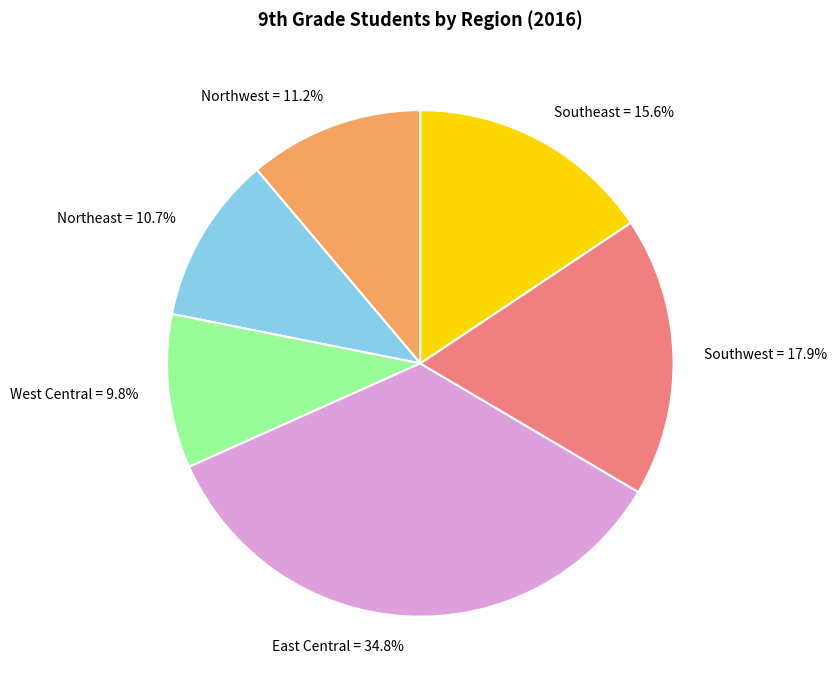

Between Southwest and West Central, which is larger?

Southwest